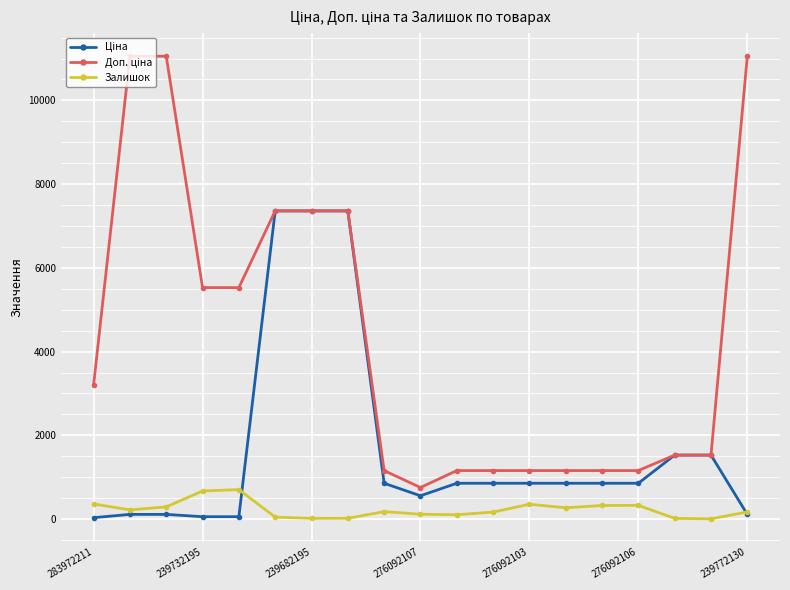

At how many categories does at least one series exceed 3546?

8